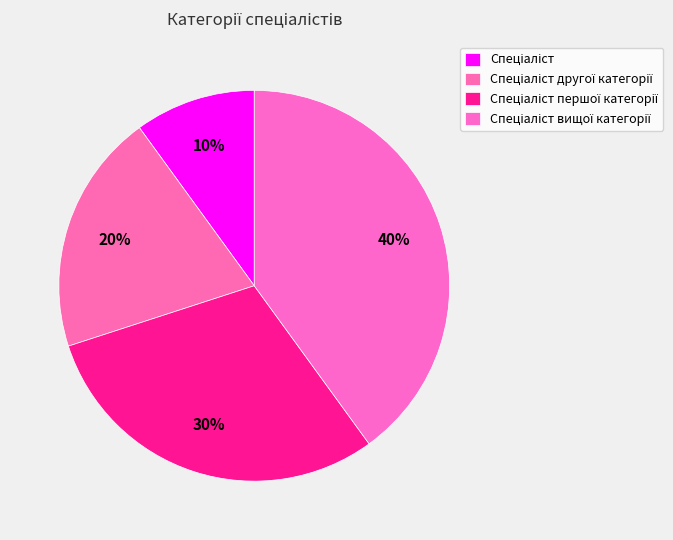

Count the number of slices in the pie.

4